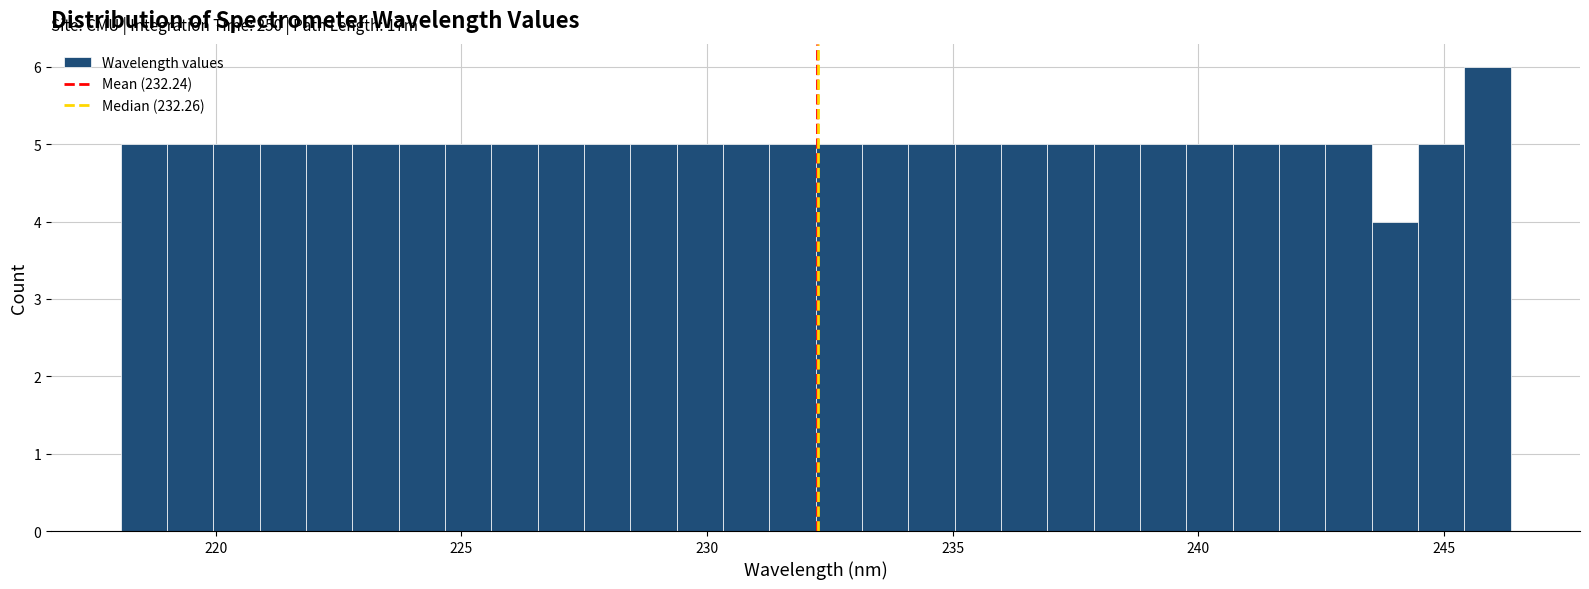

Read against the x-axis, roughly where is the centre of the tallest bar?

246.0